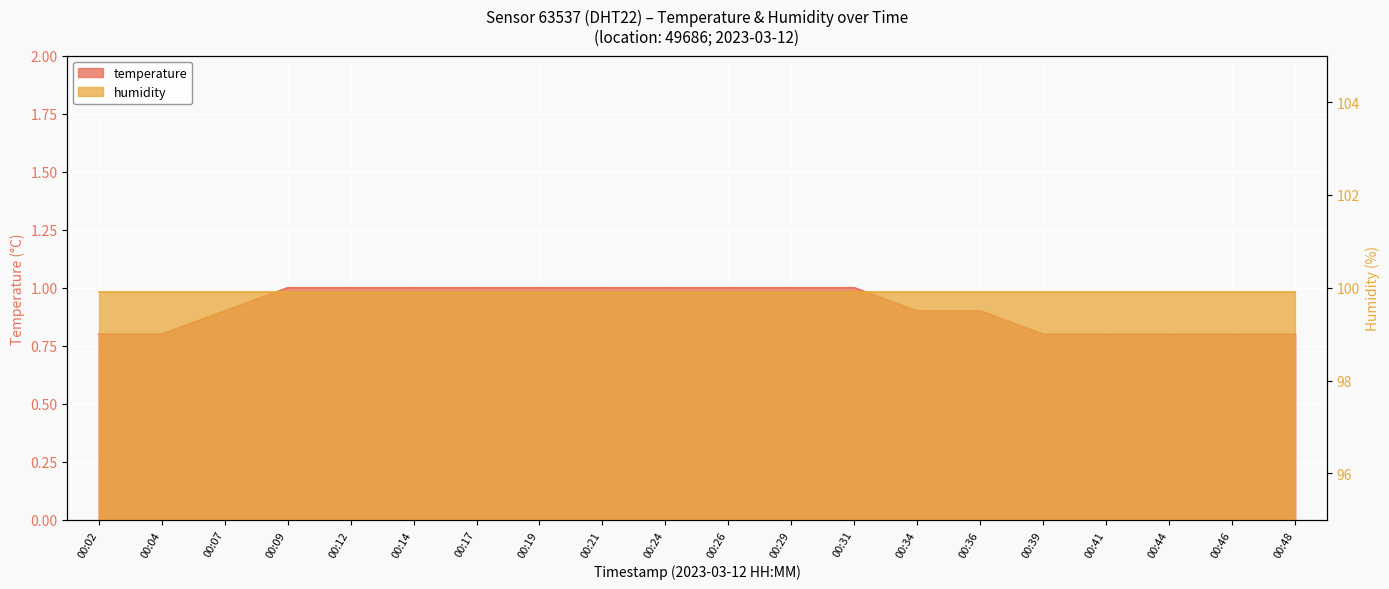

Does the chart display data point markers on the line(s)?

No